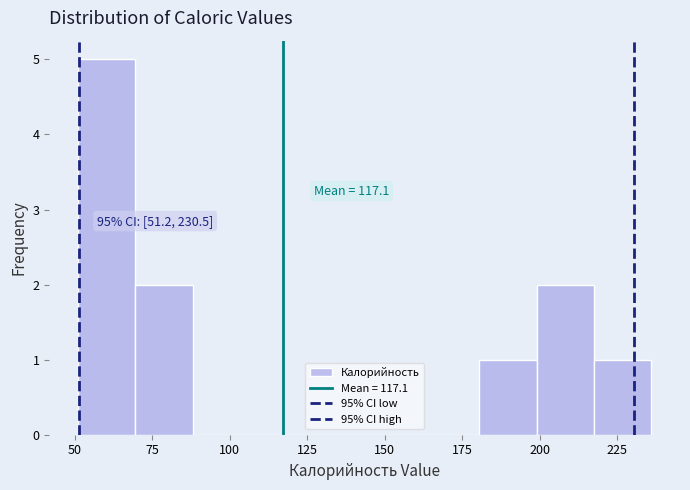

Around what value on the x-axis is the tallest bar? Give the approximate position of its centre, as read against the axis.

60